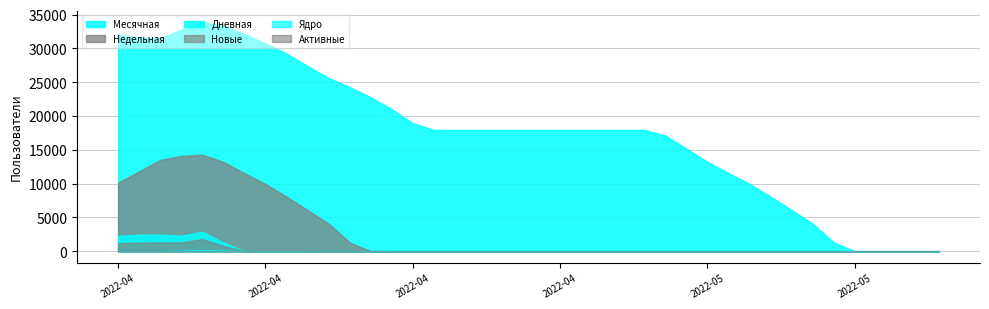

Where is the first local maximum for Ядро?

29